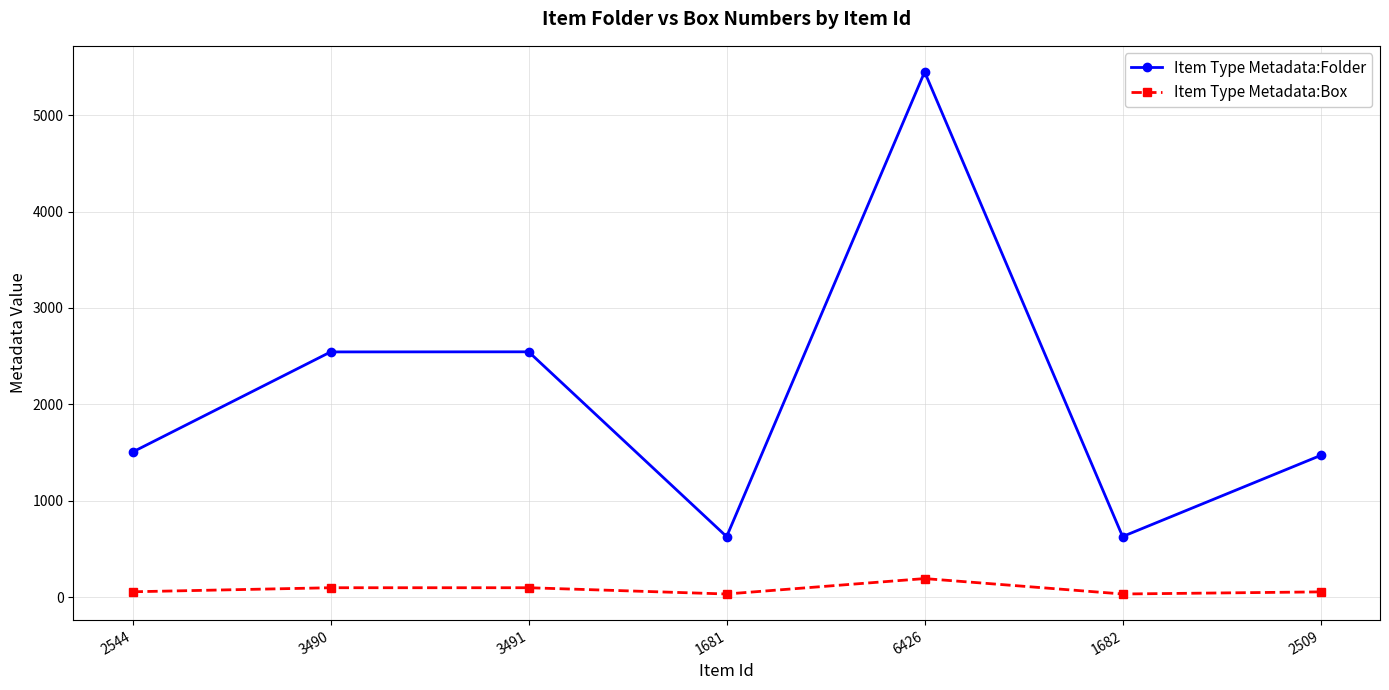

Which series has the widest spread of values?

Item Type Metadata:Folder